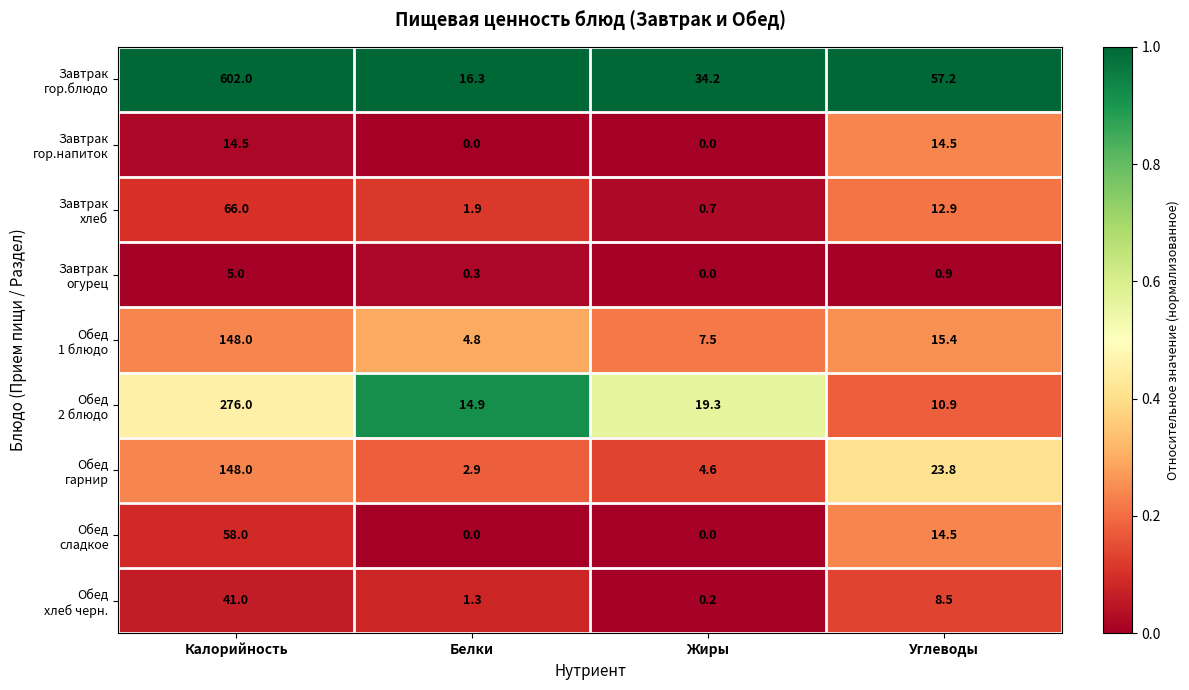

What is the maximum value shown in the chart?

602.0